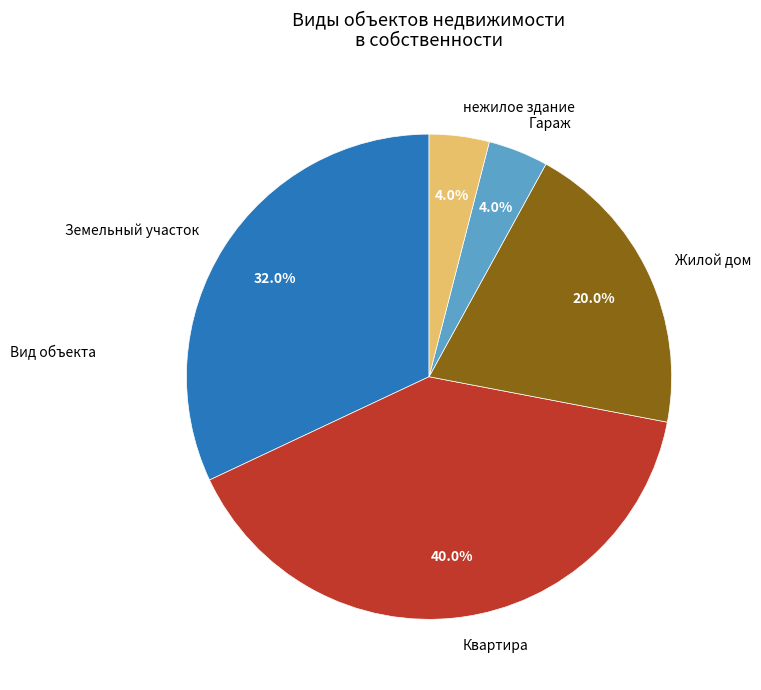

How many segments does this pie chart have?

5